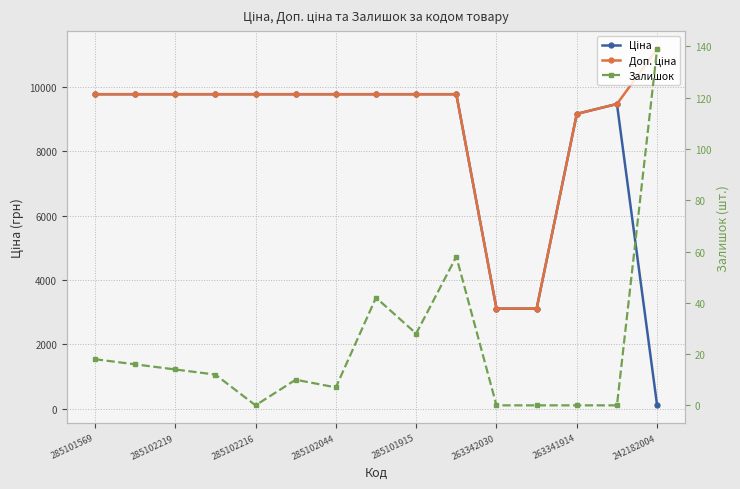

How many intersections are there between Залишок and Ціна?

1